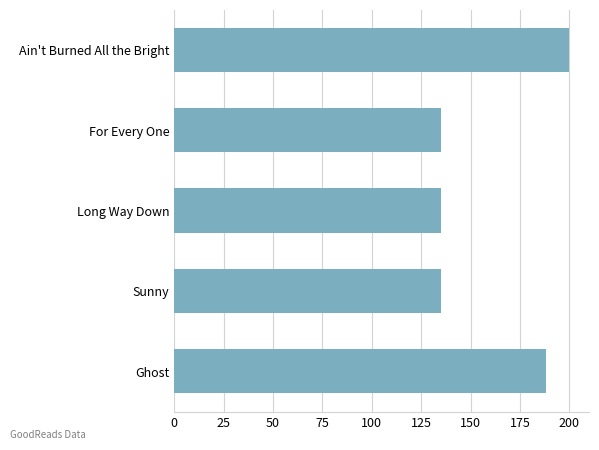

Are the bars grouped side by side (vs. stacked)?

No